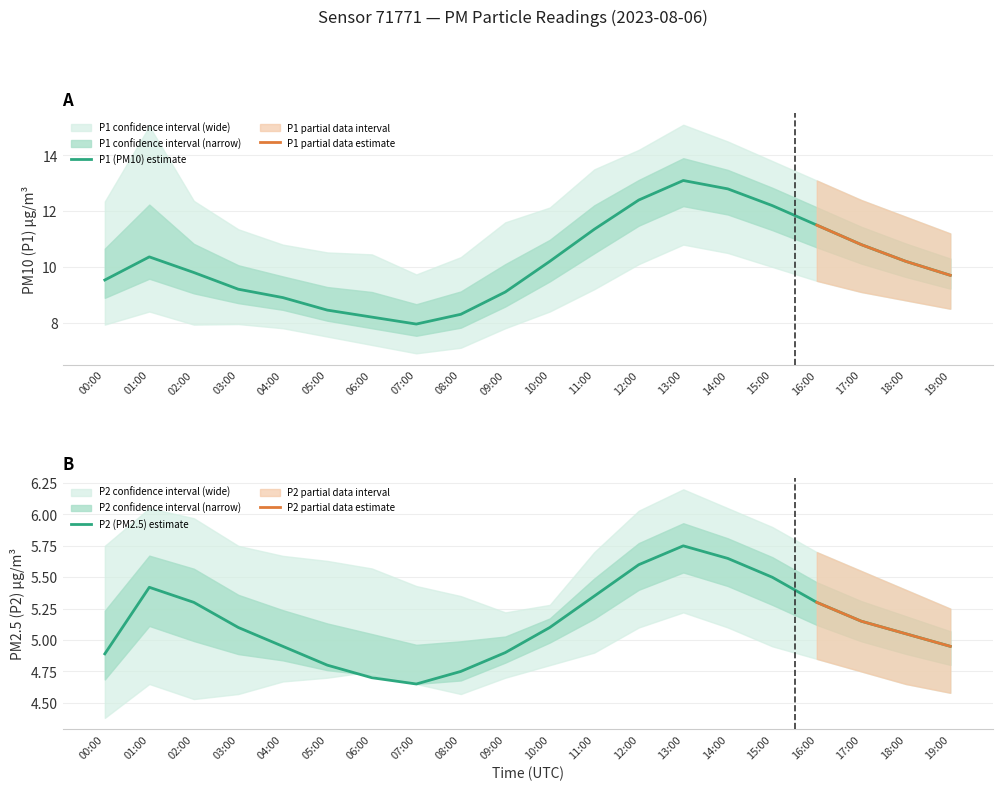

List the labels in order of P2_upper value, largest first.

13:00, 01:00, 14:00, 12:00, 02:00, 15:00, 00:00, 03:00, 11:00, 16:00, 04:00, 05:00, 06:00, 17:00, 07:00, 18:00, 08:00, 10:00, 19:00, 09:00